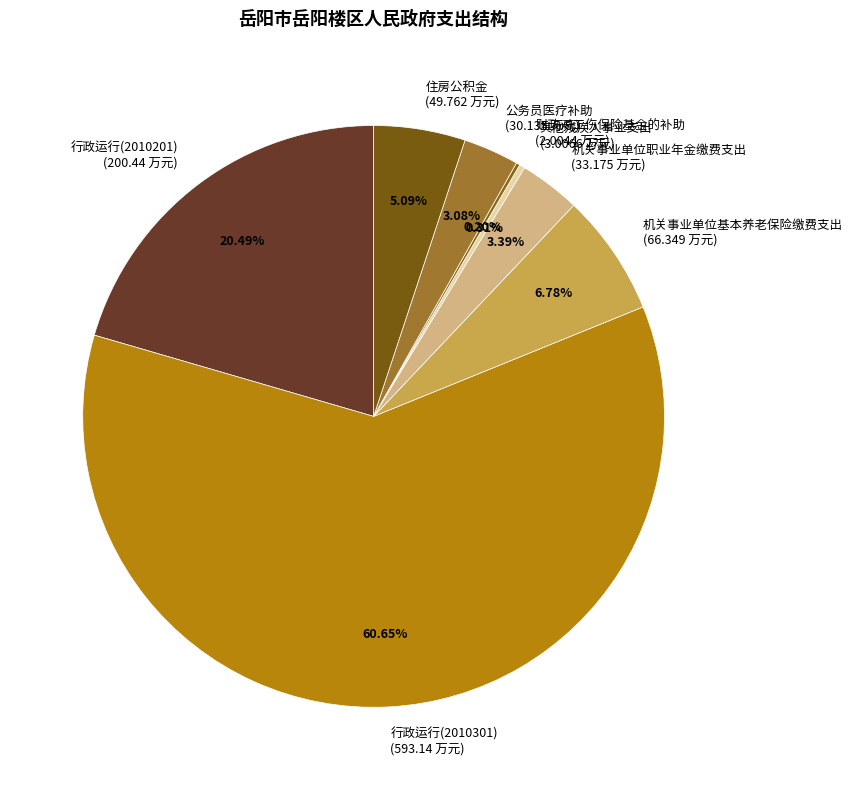

To the nearest percent, what is the difference between the largest and smallest slice percentages?

60%